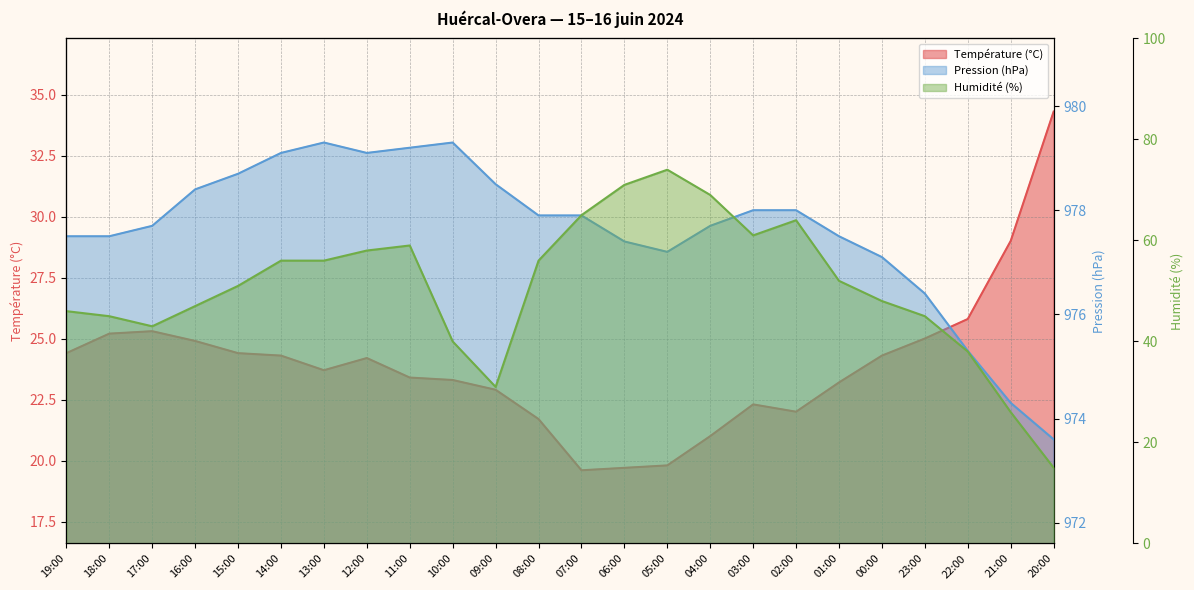

At which category does Pression (hPa) reach its first local valley?

12:00